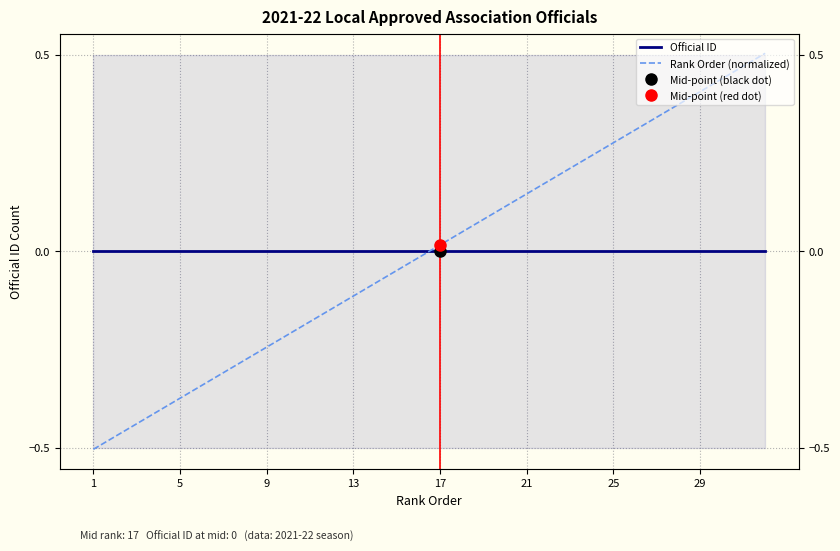

How many data points does each series have?

32